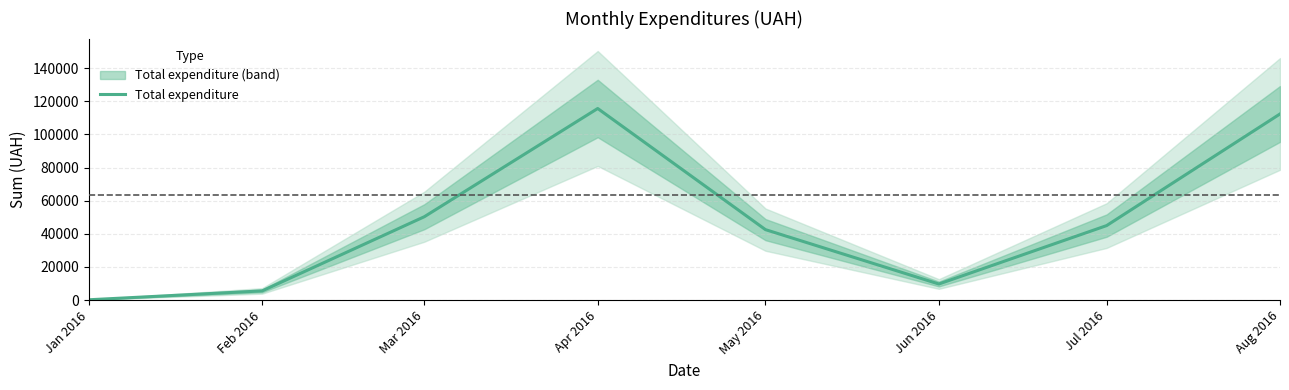

What is the label of the 3rd point from the right?

Jun 2016